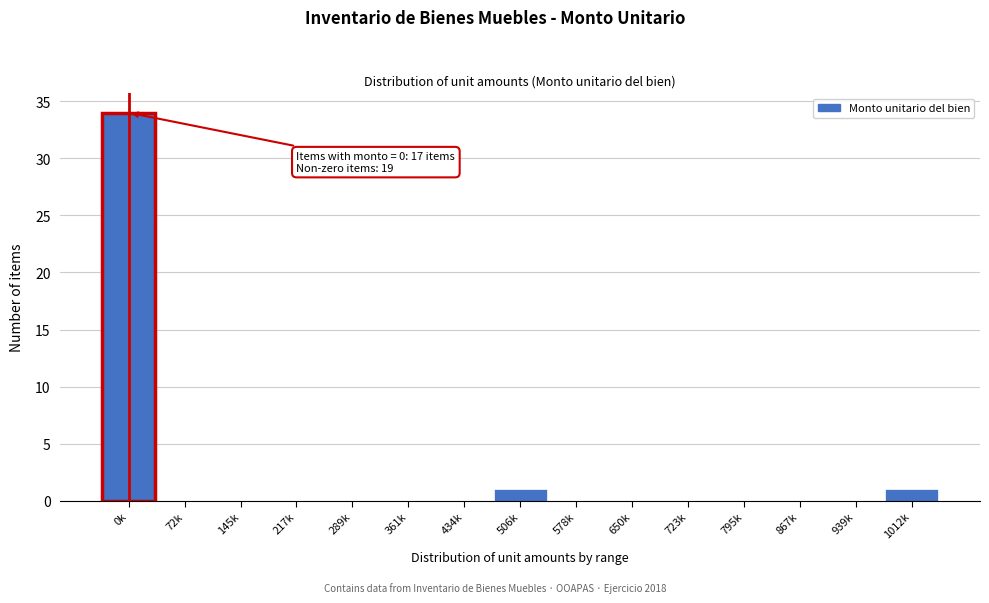

Reading left to right, what are all the values shown in this chart?

0k=34	72k=0	145k=0	217k=0	289k=0	361k=0	434k=0	506k=1	578k=0	650k=0	723k=0	795k=0	867k=0	939k=0	1012k=1